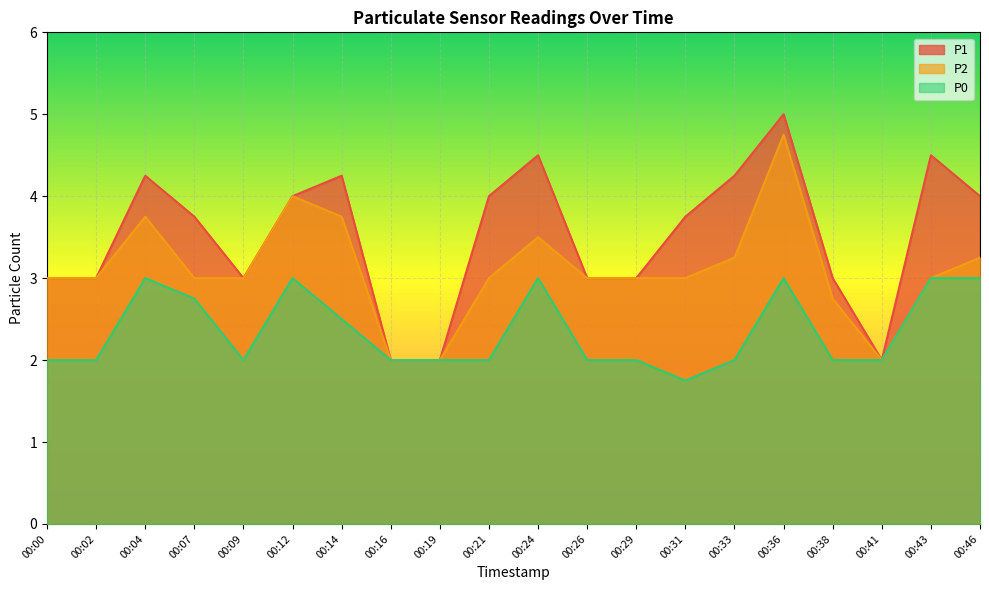

What is the difference between the highest and lowest values at 00:31?

2.0